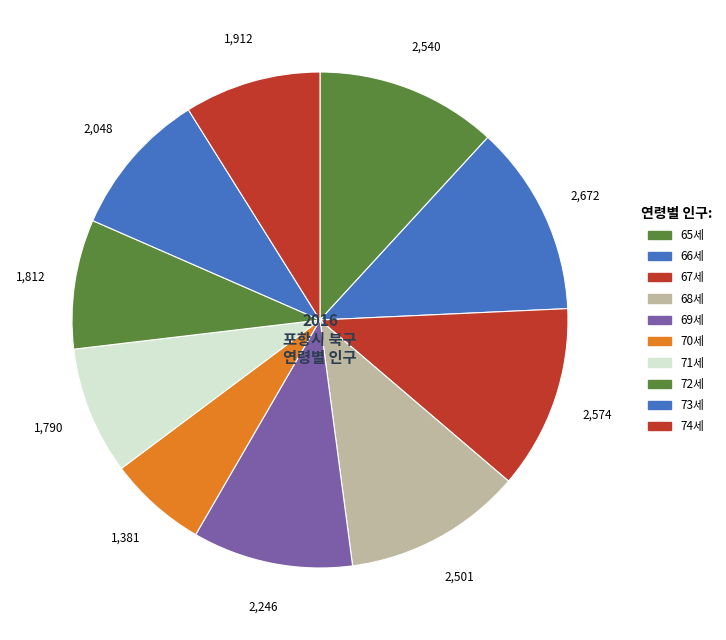

The 66세 slice represents 12% of the pie. True or false?

True